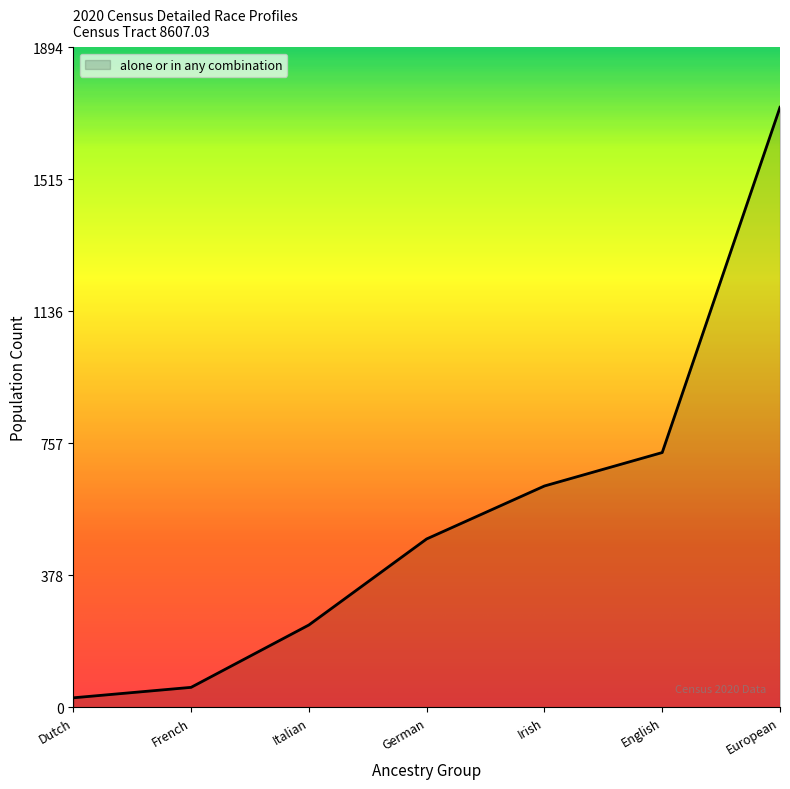

True or false: the data shows 1165 at English.

False